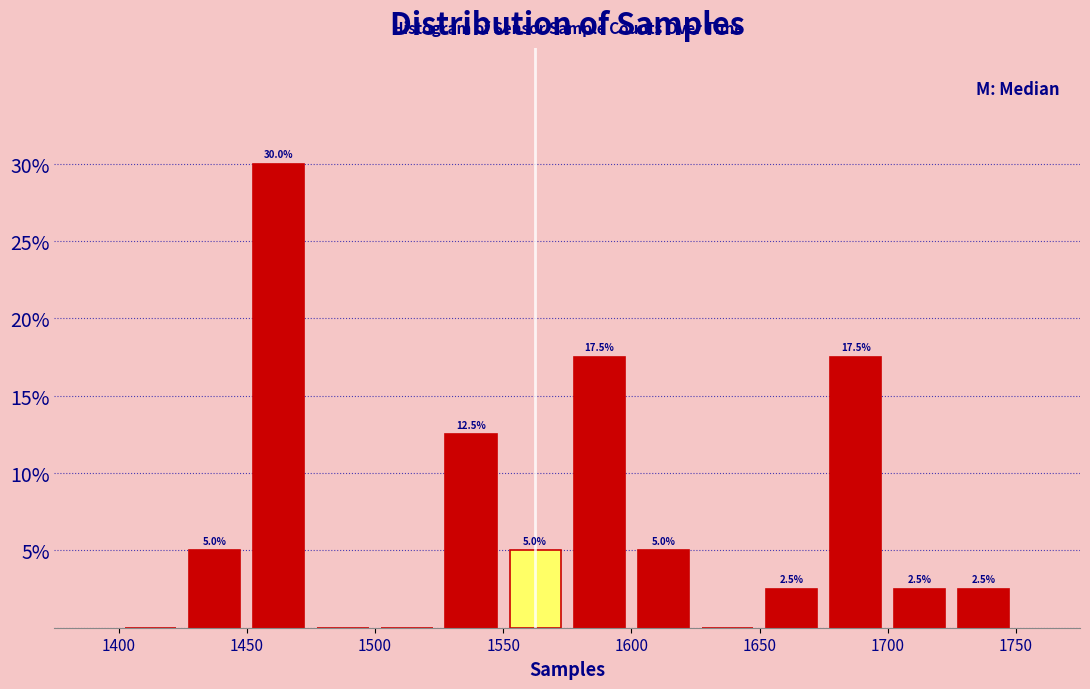

Over which range of the x-axis is the bar tallest?

1450 to 1475